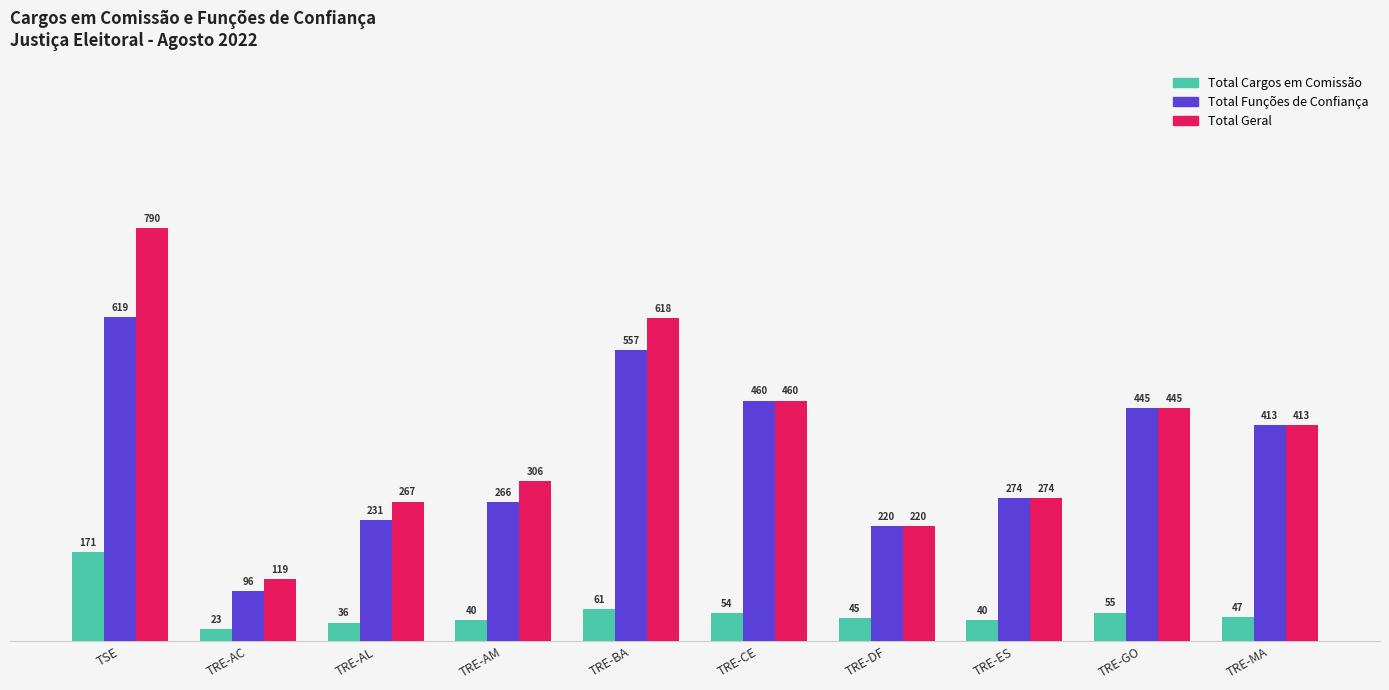

Reading left to right, transcribe all the data shown in this chart.

Total Cargos em Comissão: 171	23	36	40	61	54	45	40	55	47
Total Funções de Confiança: 619	96	231	266	557	460	220	274	445	413
Total Geral: 790	119	267	306	618	460	220	274	445	413